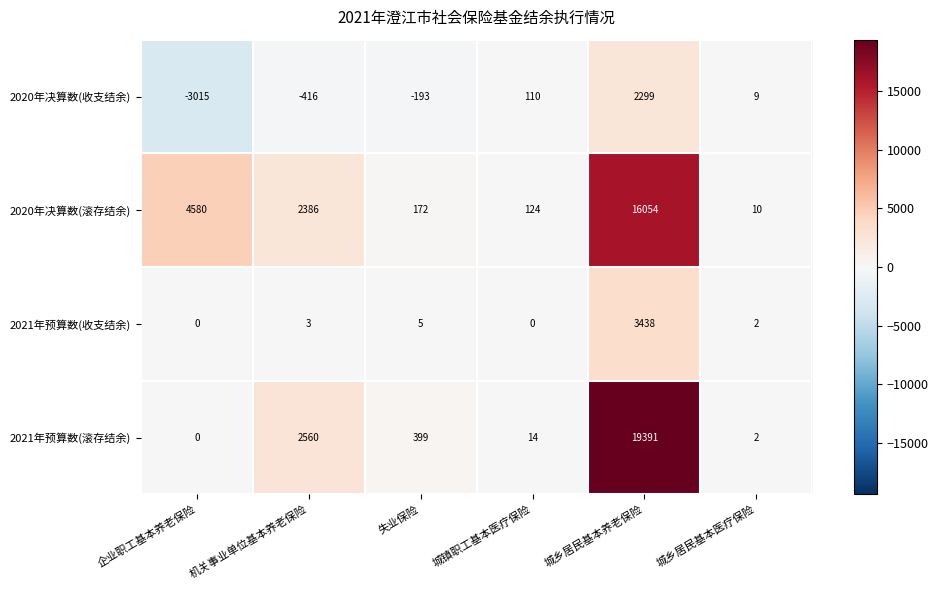

What is the sum of the 2021年预算数(滚存结余) values at 城镇职工基本医疗保险 and 城乡居民基本养老保险?

19405